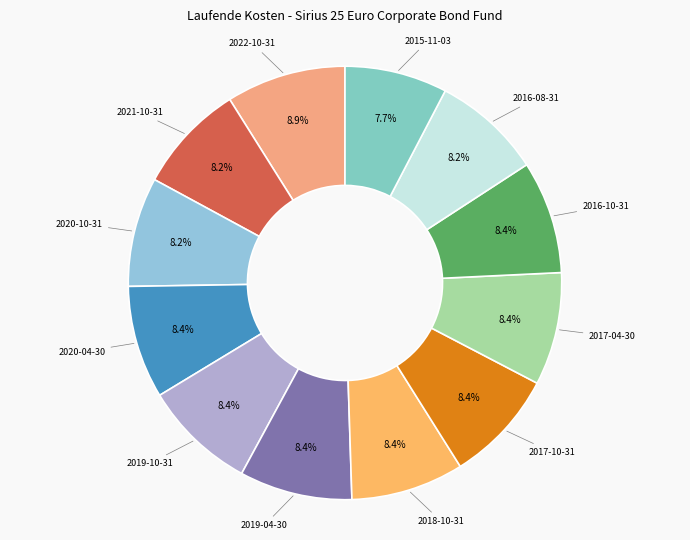

To the nearest percent, what is the difference between the largest and smallest slice percentages?

1%